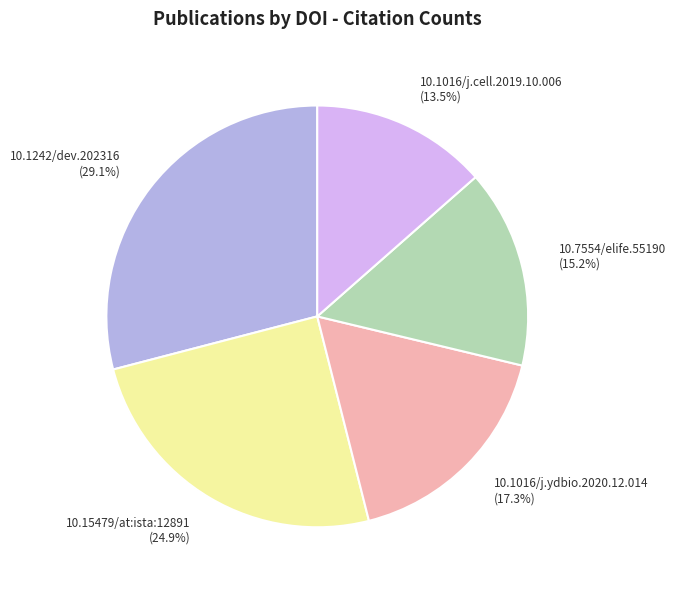

Is it true that 10.7554/elife.55190 is 15% of the pie?

True